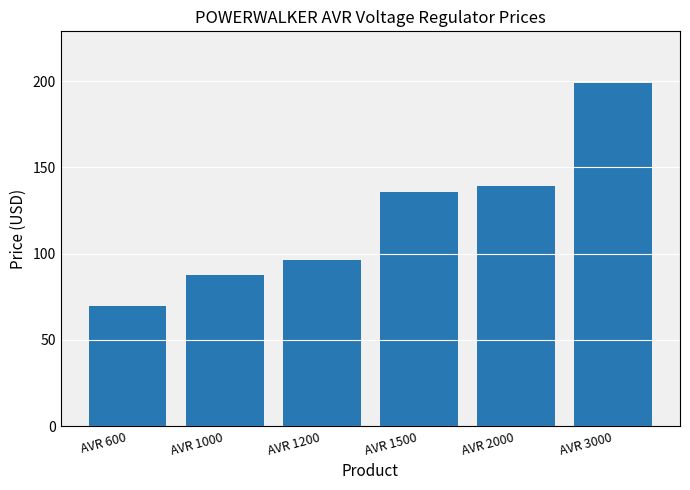

Reading right to left, transcribe all the data shown in this chart.

AVR 3000=199.0	AVR 2000=139.1	AVR 1500=135.8	AVR 1200=96.4	AVR 1000=87.7	AVR 600=69.5